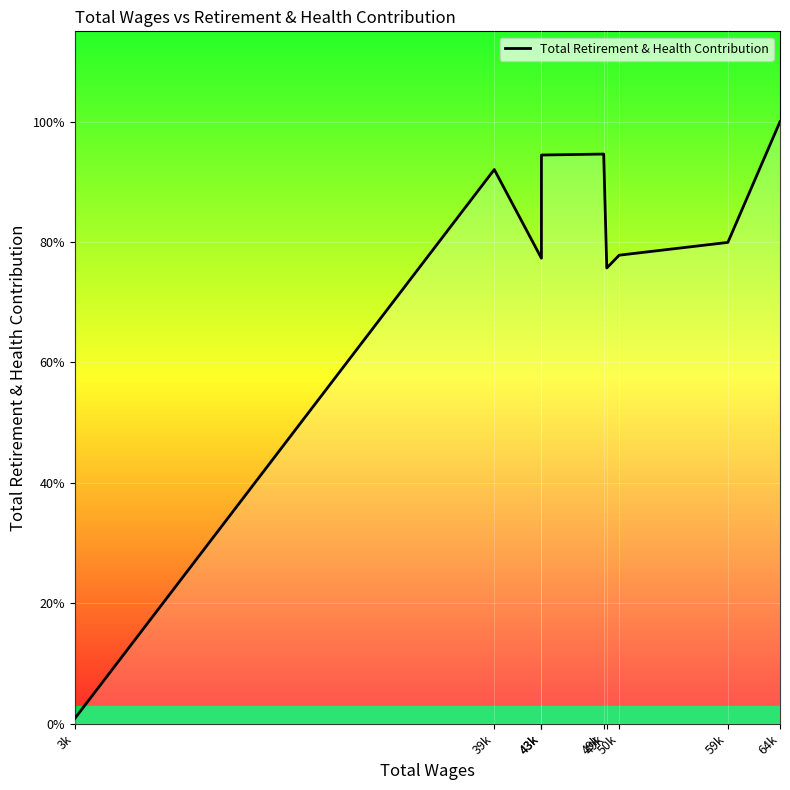

How many values are below 13441?

4